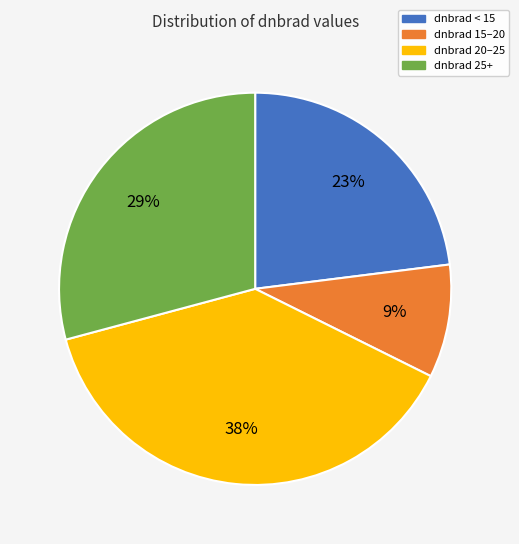

Count the number of slices in the pie.

4